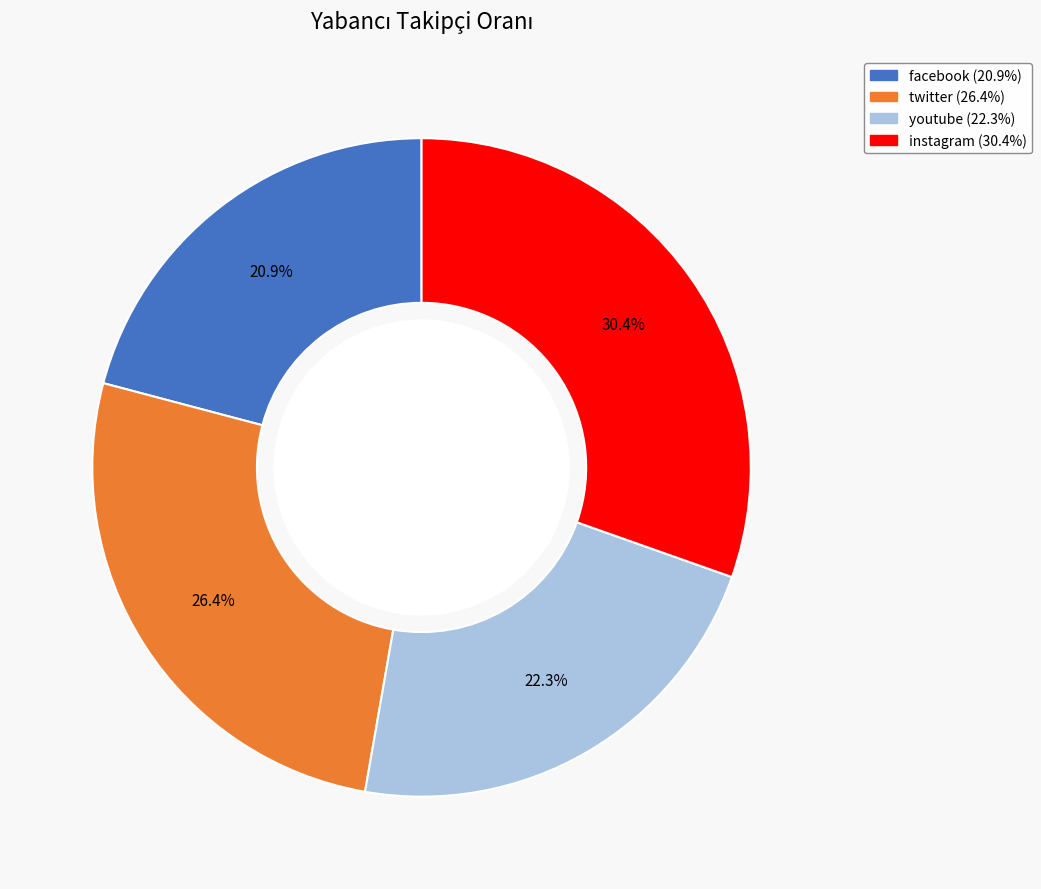

Does facebook represent more than half of the total?

No